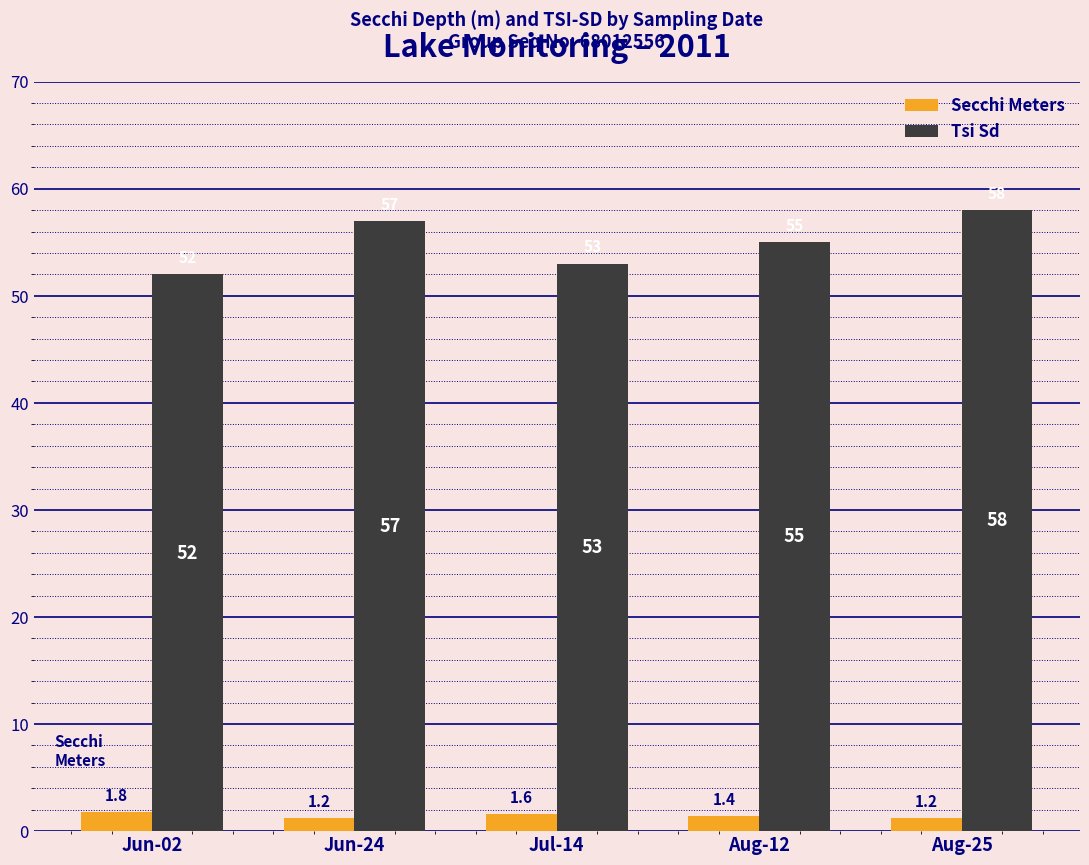

What is the value of the Secchi Meters bar at the 1st from the left?

1.8